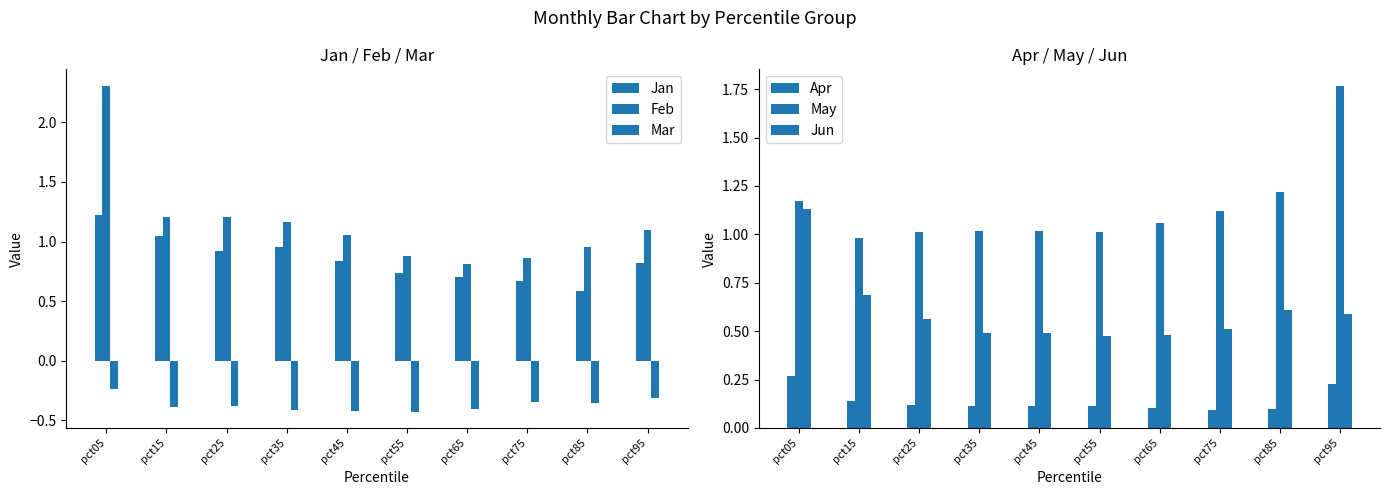

Reading left to right, what are all the values shown in this chart?

Jan: pct05=1.2	pct15=1.0	pct25=0.9	pct35=1.0	pct45=0.8	pct55=0.7	pct65=0.7	pct75=0.7	pct85=0.6	pct95=0.8
Feb: pct05=2.3	pct15=1.2	pct25=1.2	pct35=1.2	pct45=1.1	pct55=0.9	pct65=0.8	pct75=0.9	pct85=1.0	pct95=1.1
Mar: pct05=-0.2	pct15=-0.4	pct25=-0.4	pct35=-0.4	pct45=-0.4	pct55=-0.4	pct65=-0.4	pct75=-0.3	pct85=-0.4	pct95=-0.3
Apr: pct05=0.3	pct15=0.1	pct25=0.1	pct35=0.1	pct45=0.1	pct55=0.1	pct65=0.1	pct75=0.1	pct85=0.1	pct95=0.2
May: pct05=1.2	pct15=1.0	pct25=1.0	pct35=1.0	pct45=1.0	pct55=1.0	pct65=1.1	pct75=1.1	pct85=1.2	pct95=1.8
Jun: pct05=1.1	pct15=0.7	pct25=0.6	pct35=0.5	pct45=0.5	pct55=0.5	pct65=0.5	pct75=0.5	pct85=0.6	pct95=0.6